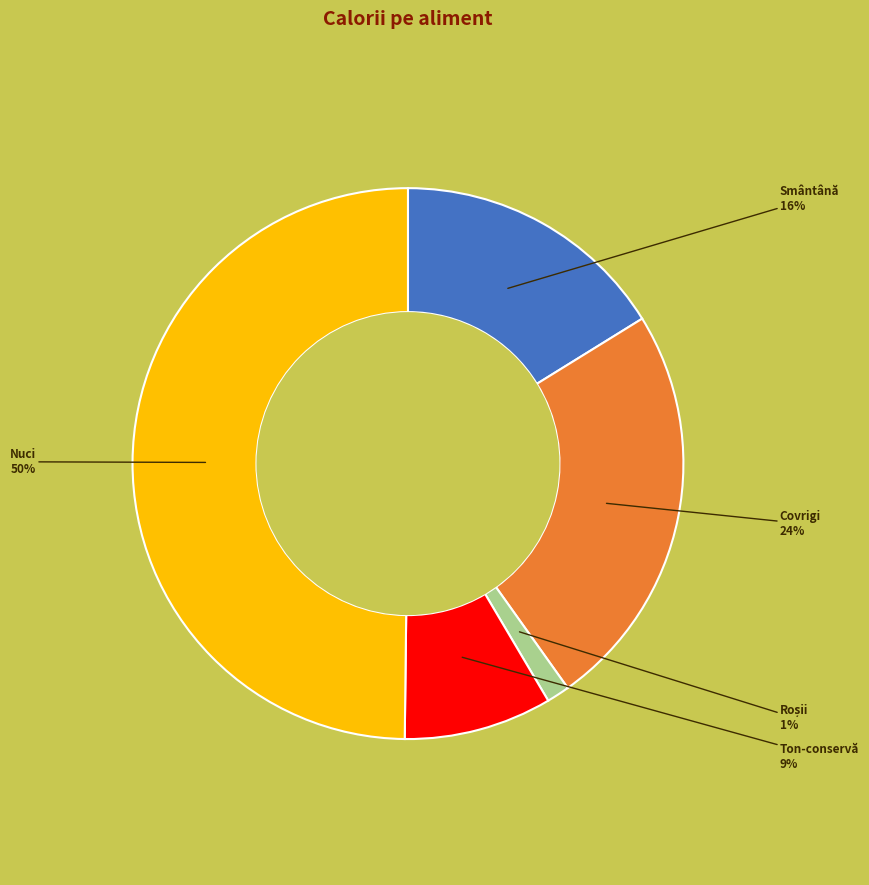

Which slice is the largest?

Nuci